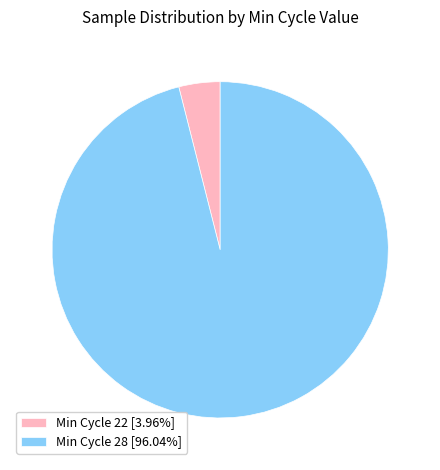

Is the sum of Min Cycle 28 [96.04%] and Min Cycle 22 [3.96%] greater than half?

Yes